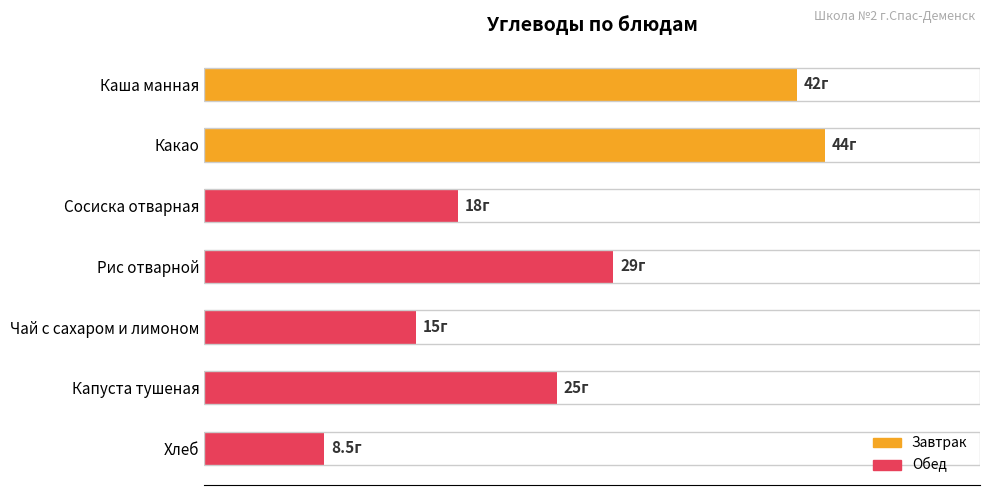

Are the bars horizontal?

Yes